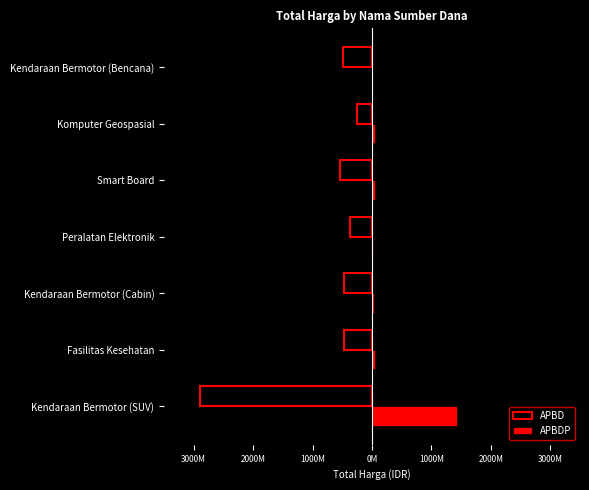

What are all the series names shown in the legend?

APBD, APBDP